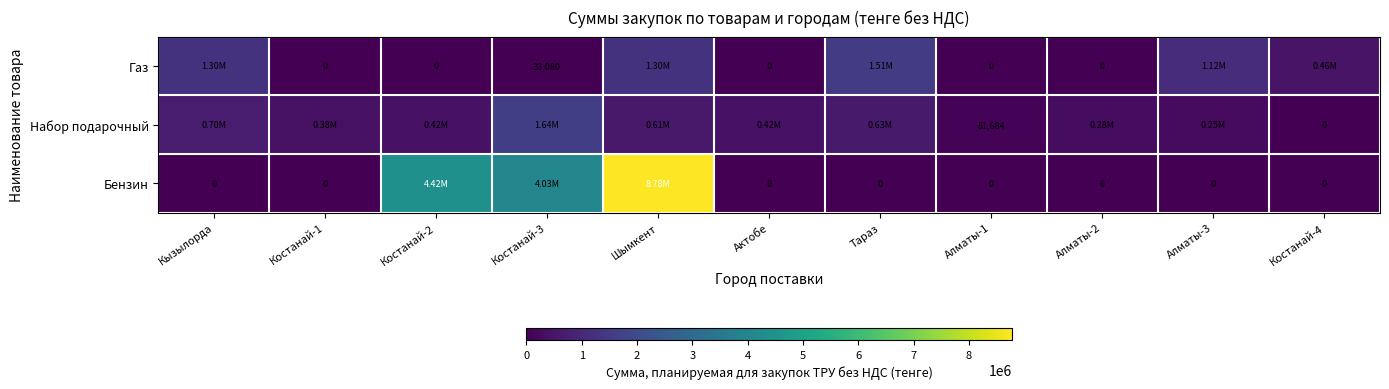

How many values in the Набор подарочный series are below 419765?

5